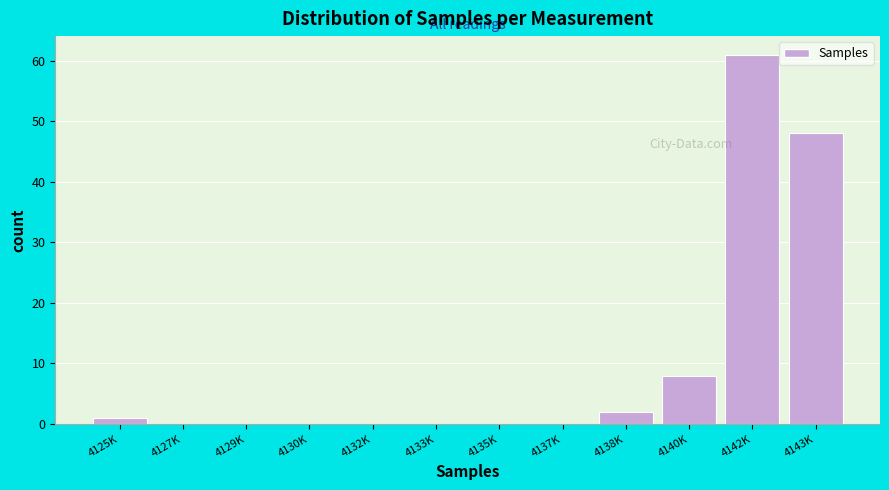

Reading right to left, list all the values displayed in this chart.

4143K=48	4142K=61	4140K=8	4138K=2	4137K=0	4135K=0	4133K=0	4132K=0	4130K=0	4129K=0	4127K=0	4125K=1